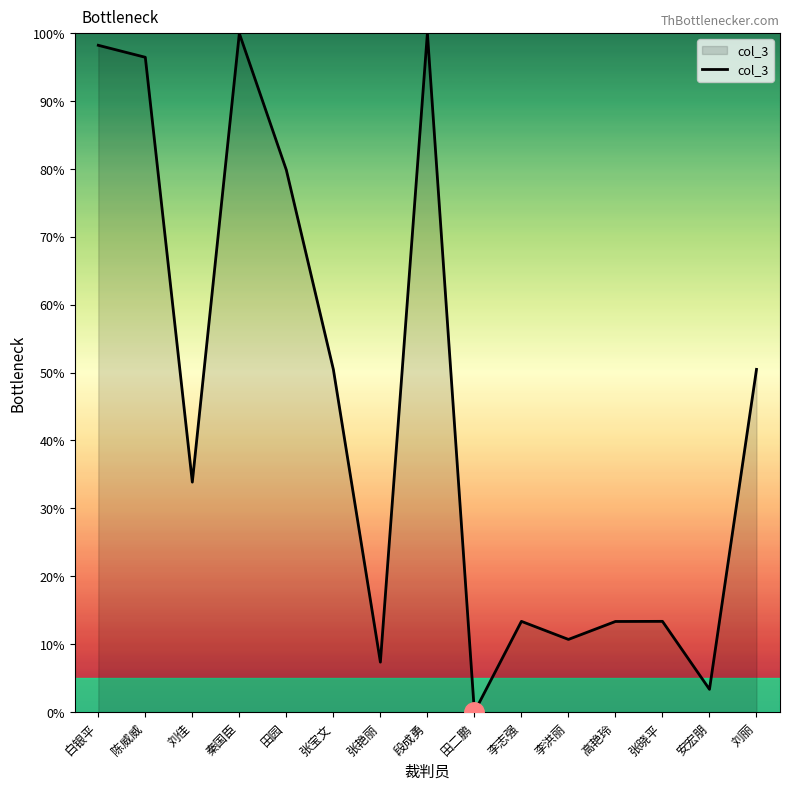

True or false: the data shows 50.5 at 张宝文.

True